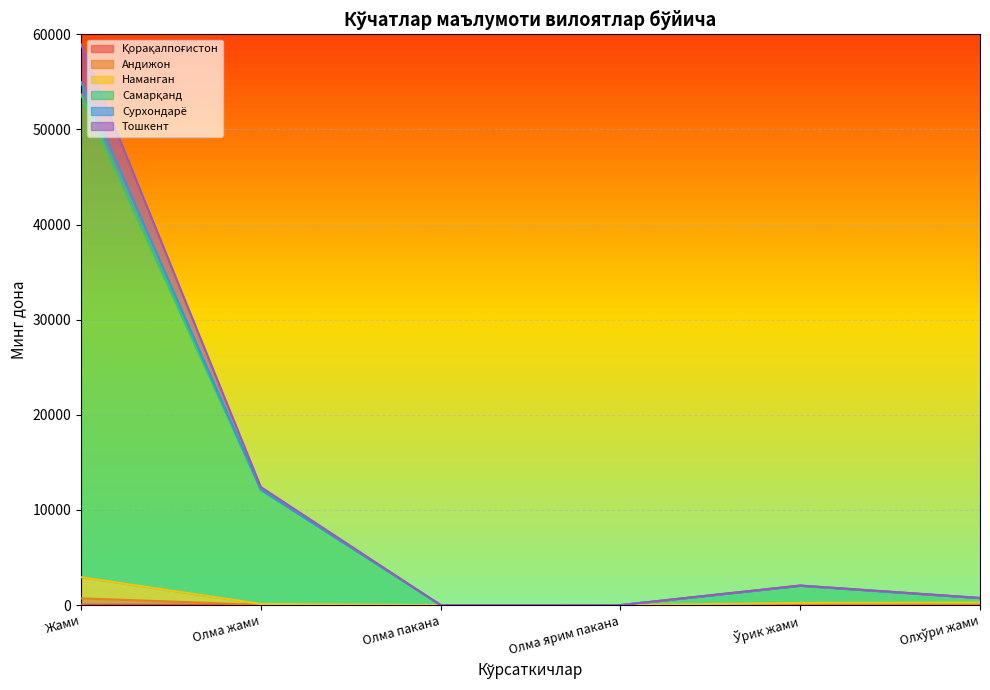

What value does the Қорақалпоғистон series have at Жами?

47.0